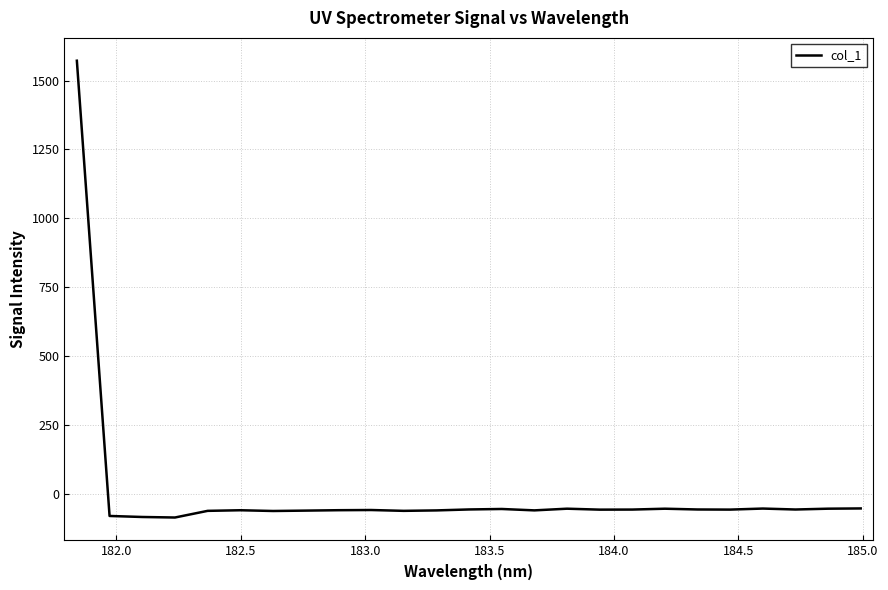

What is the difference between the maximum and minimum values?

1659.2